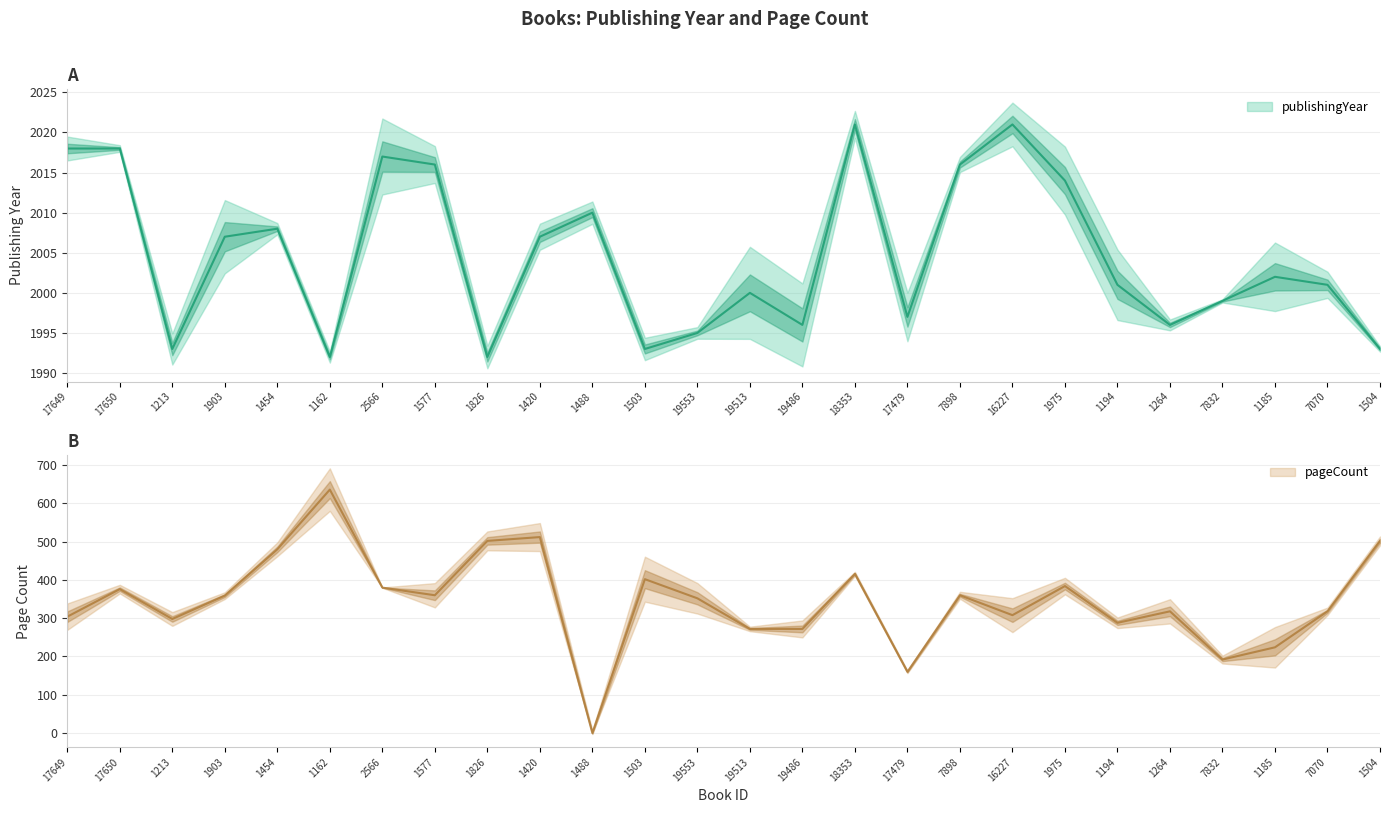

What is the minimum value for publishingYear?

1992